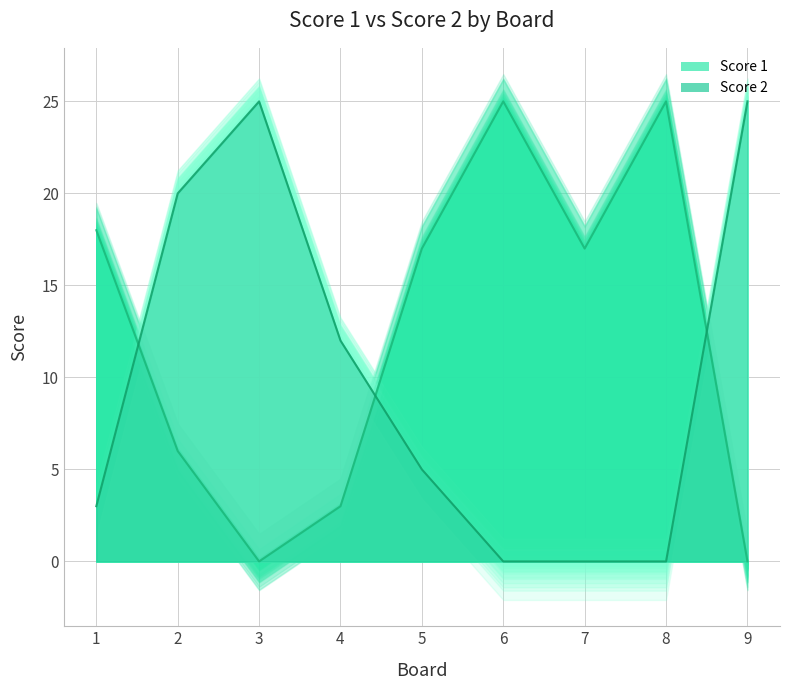

Which has a higher value, 5 or 1?

1